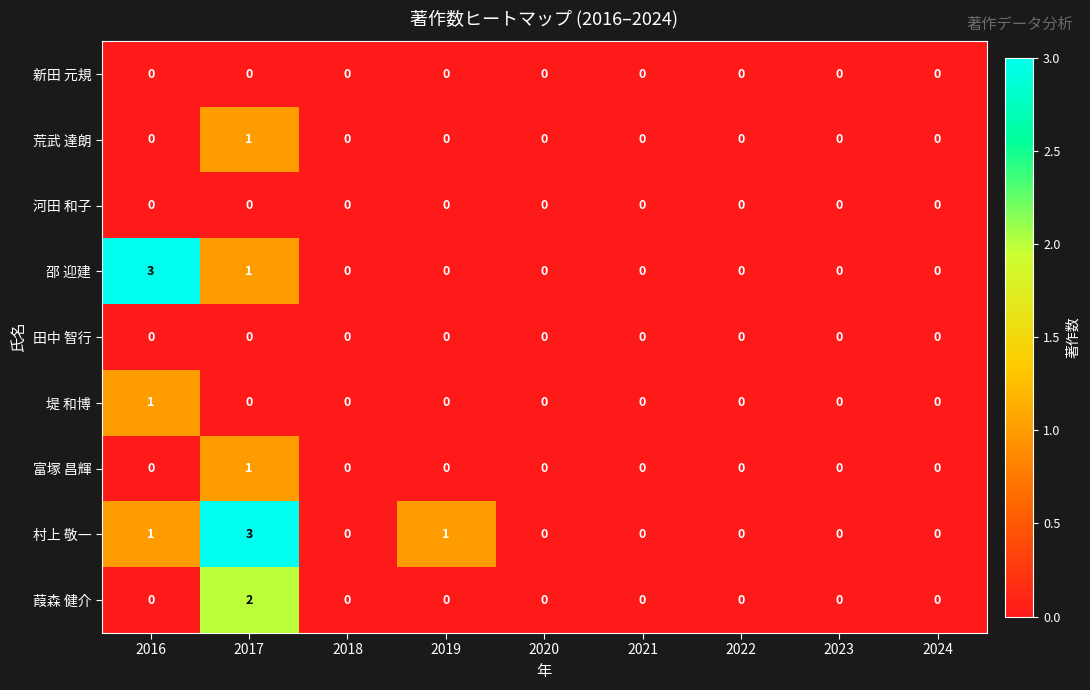

What is the spread (max minus min) of values at 2019?

1